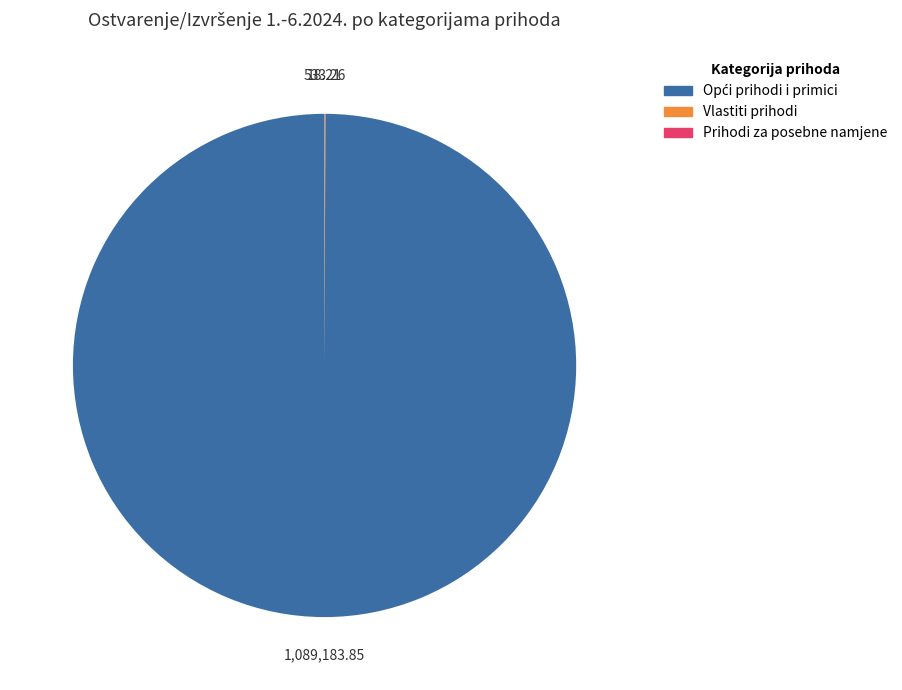

Is there any slice that represents more than half of the pie?

Yes